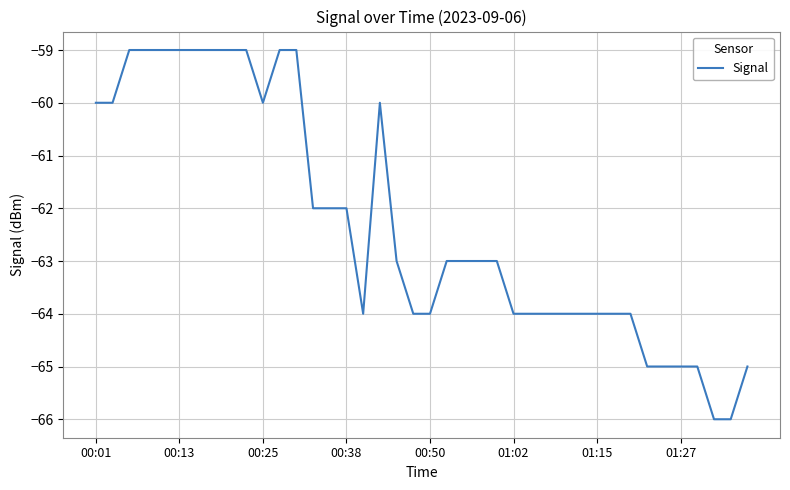

What is the greatest value displayed?

-59